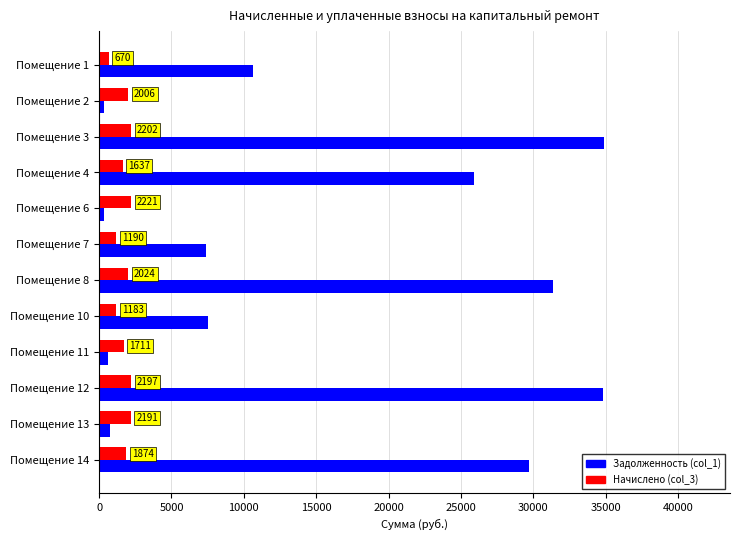

What is the minimum value shown in the chart?

332.6